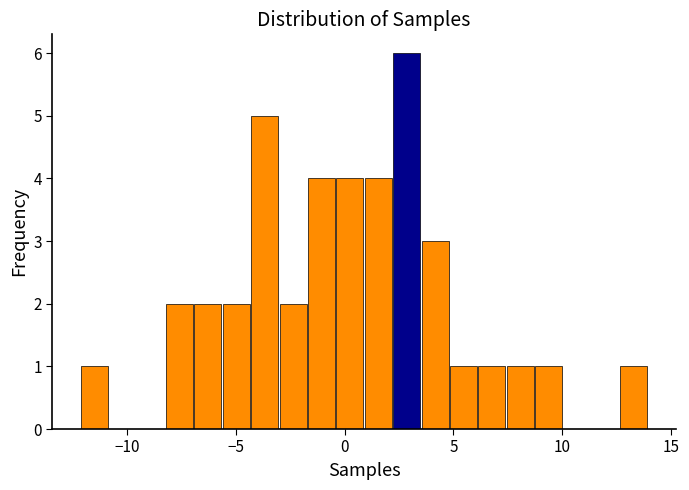

Around what value on the x-axis is the tallest bar? Give the approximate position of its centre, as read against the axis.

3.0